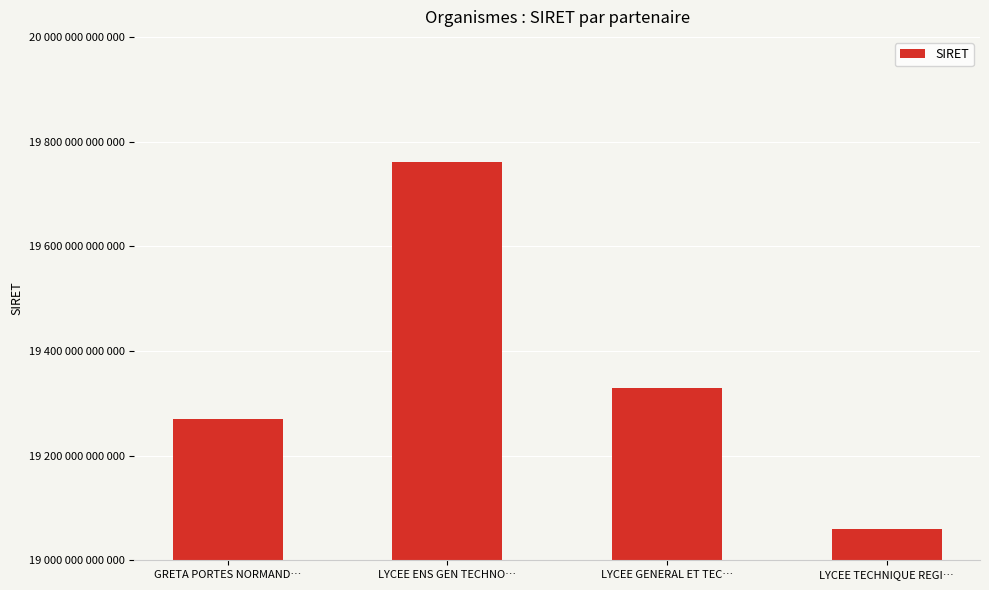

Does the chart contain any negative values?

No